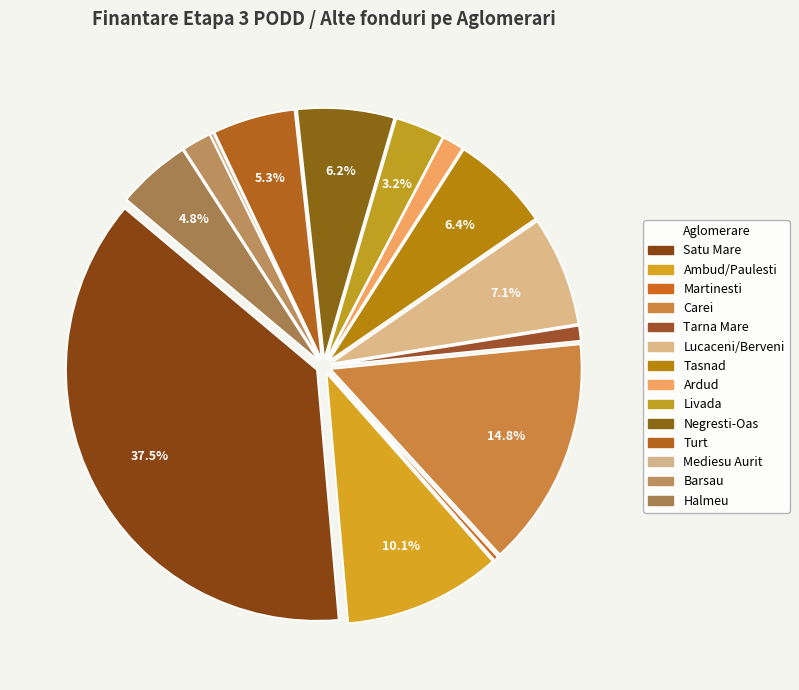

True or false: Tasnad accounts for 19% of the total.

False